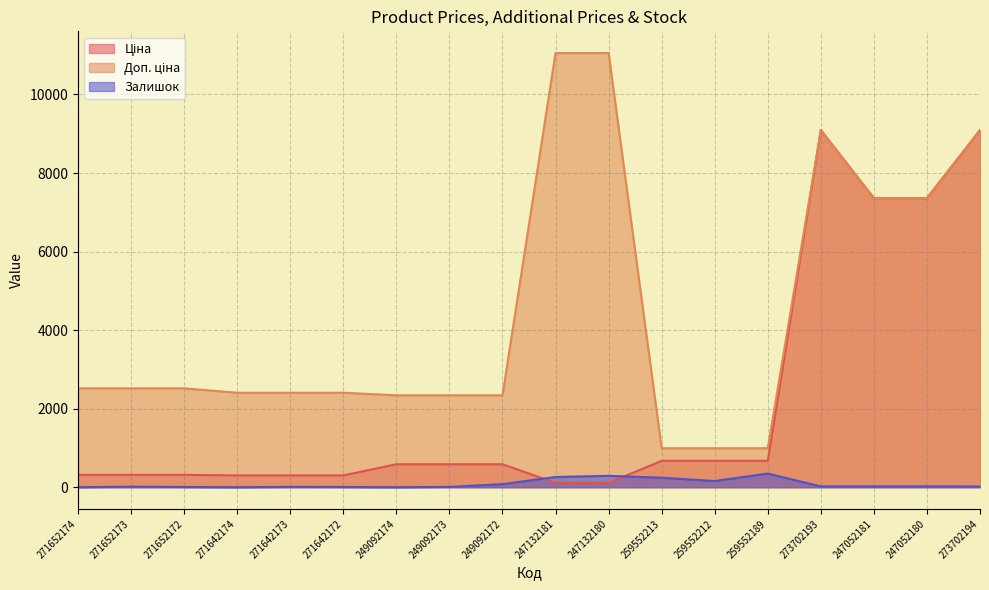

True or false: Ціна has a value of 1060.3 at 259552212.

False